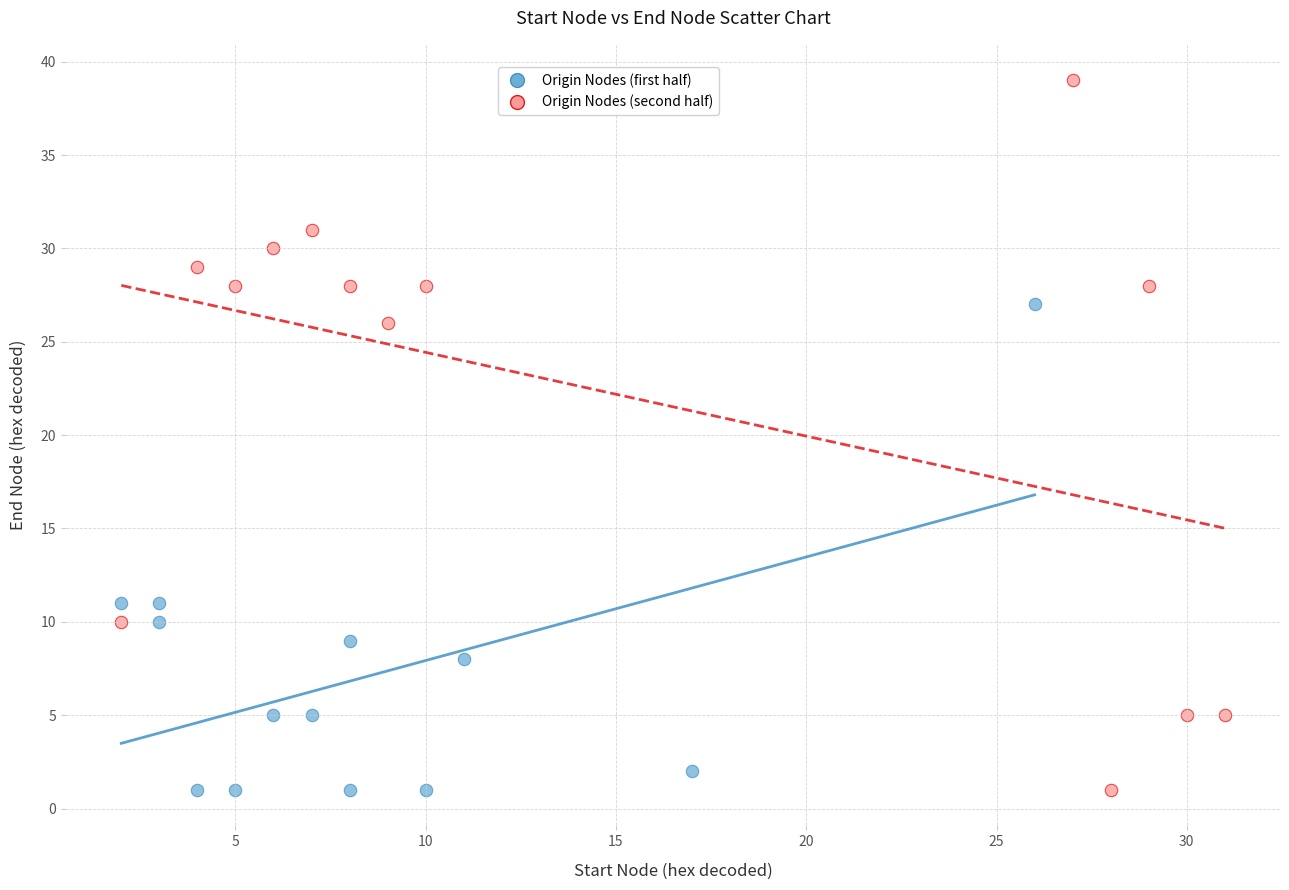

Which series has the largest Y range (max minus min)?

Origin Nodes (second half)